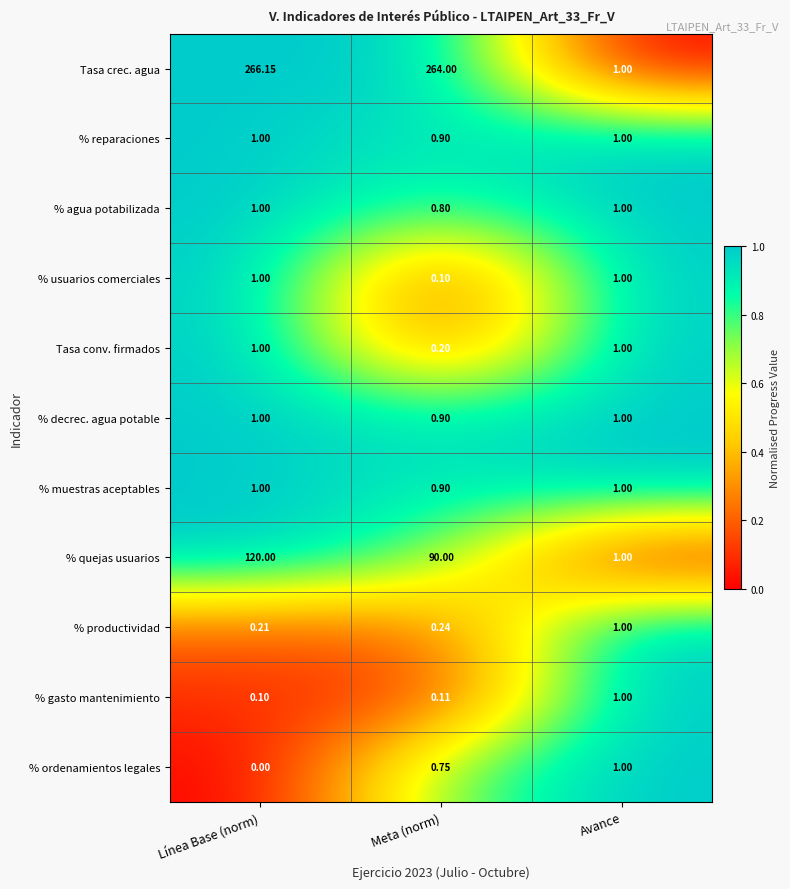

Which series has the widest spread of values?

Tasa crec. agua